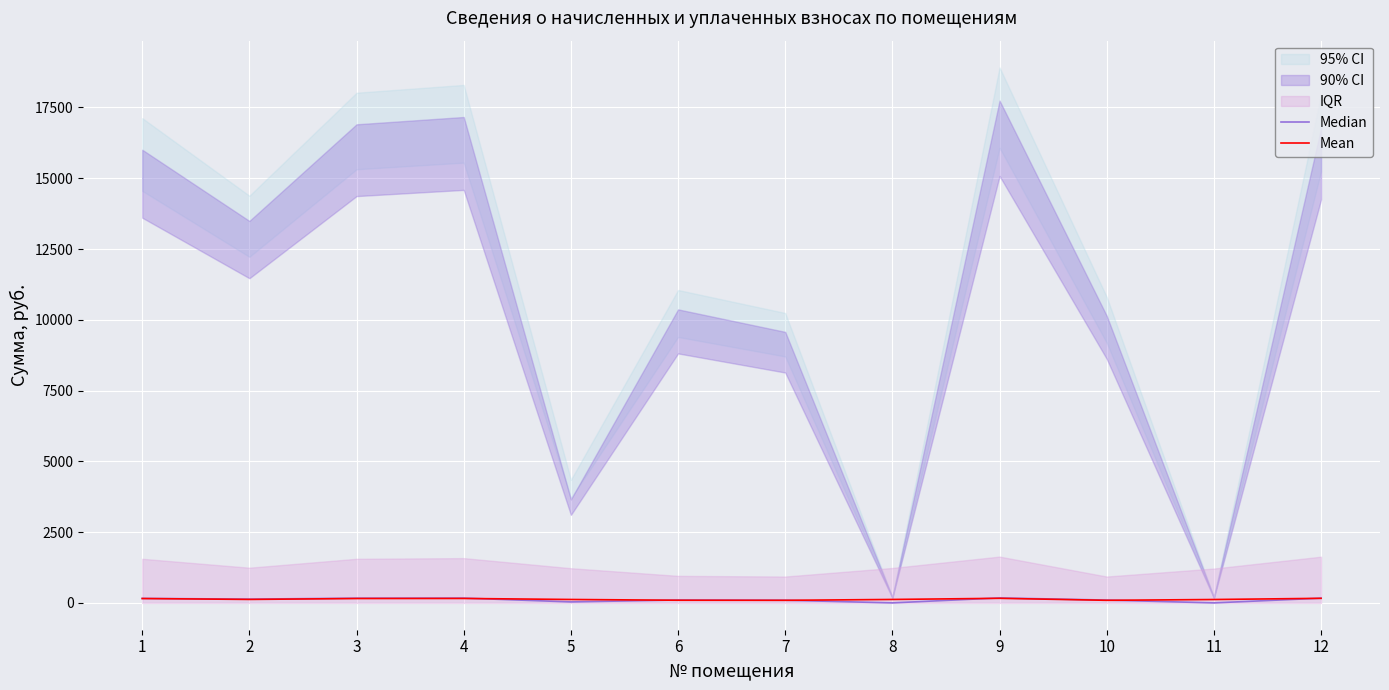

At which category does Median reach its first local peak?

4